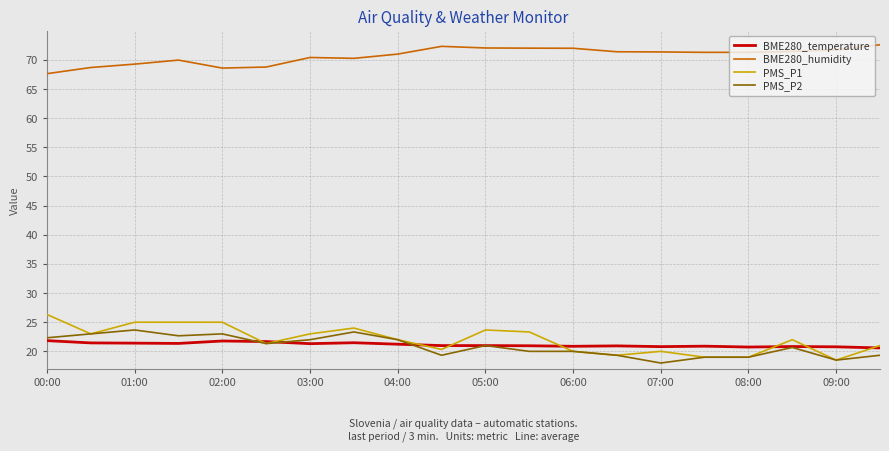

What are all the series names shown in the legend?

BME280_temperature, BME280_humidity, PMS_P1, PMS_P2